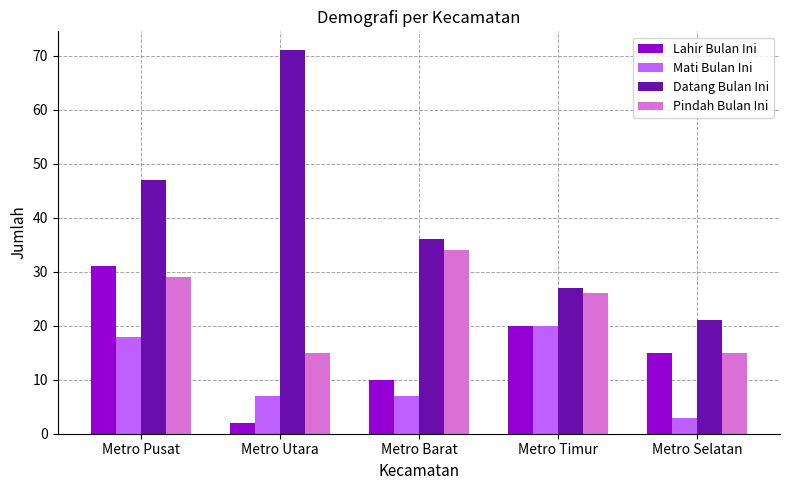

What position from the left is Metro Timur?

4